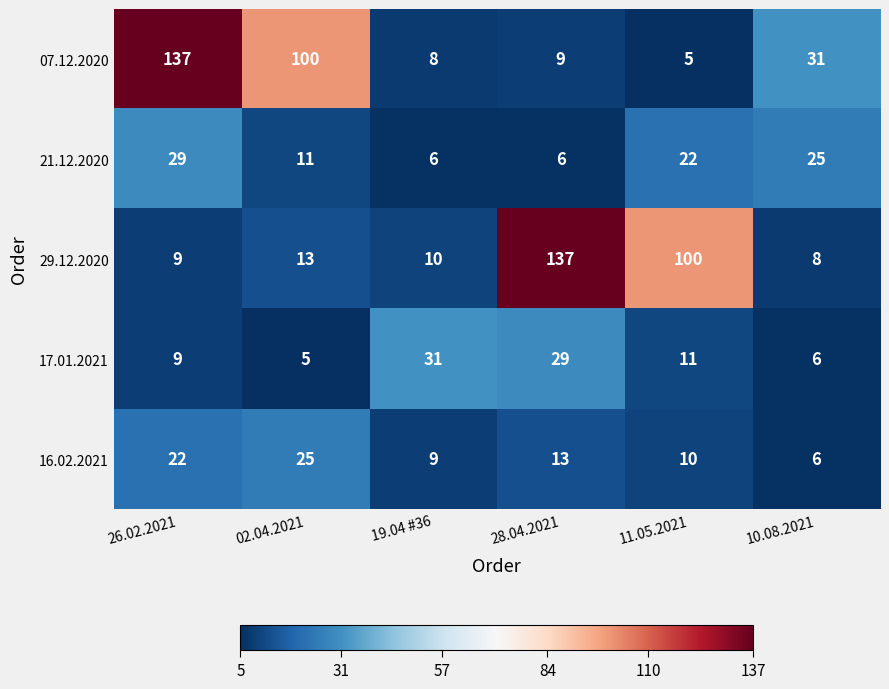

Count the number of data series in this chart.

5